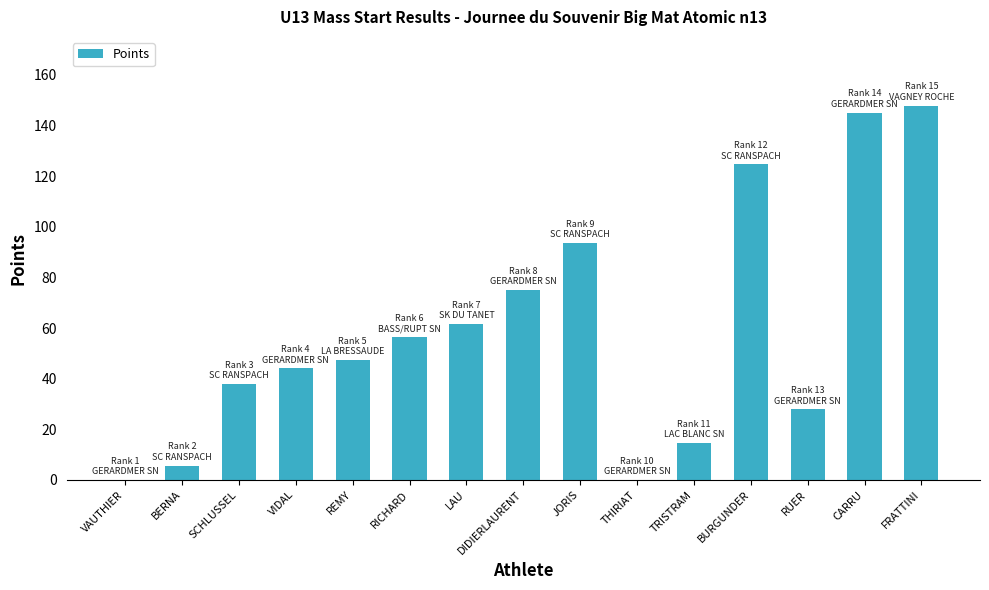

How many values exceed 47?

8